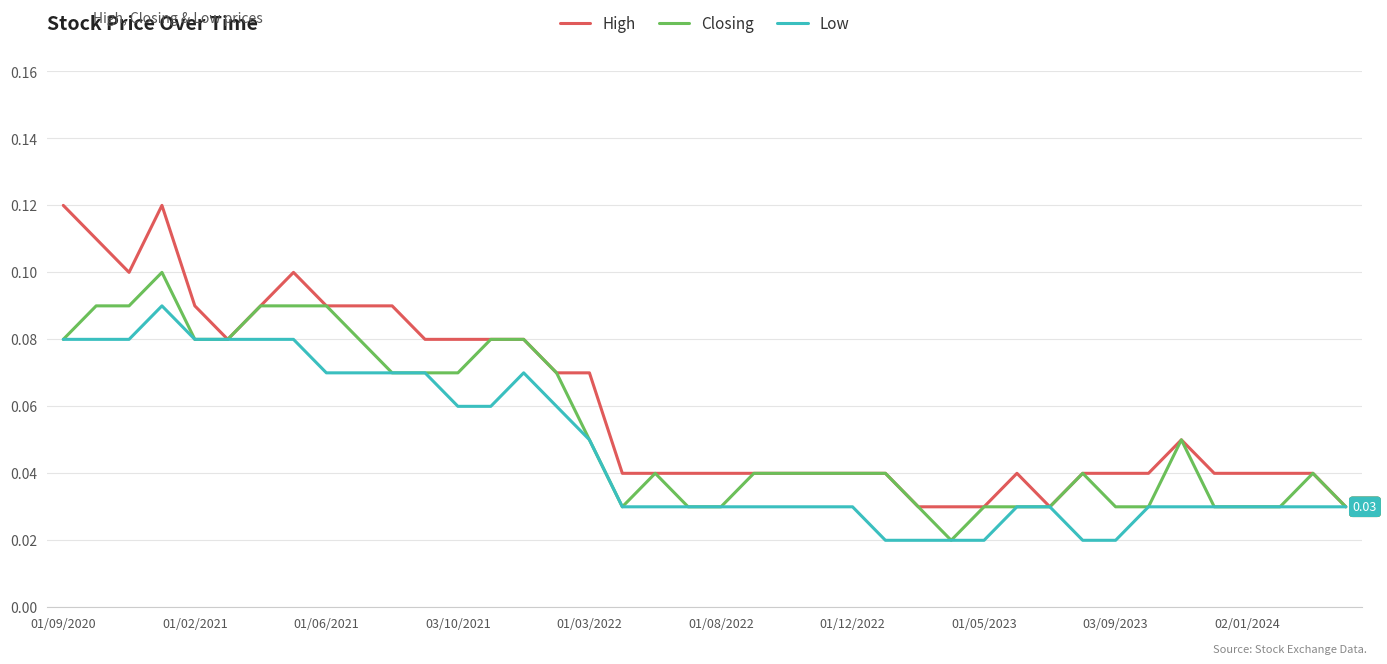

List the series in order of their overall mean, lowest first.

Low, Closing, High